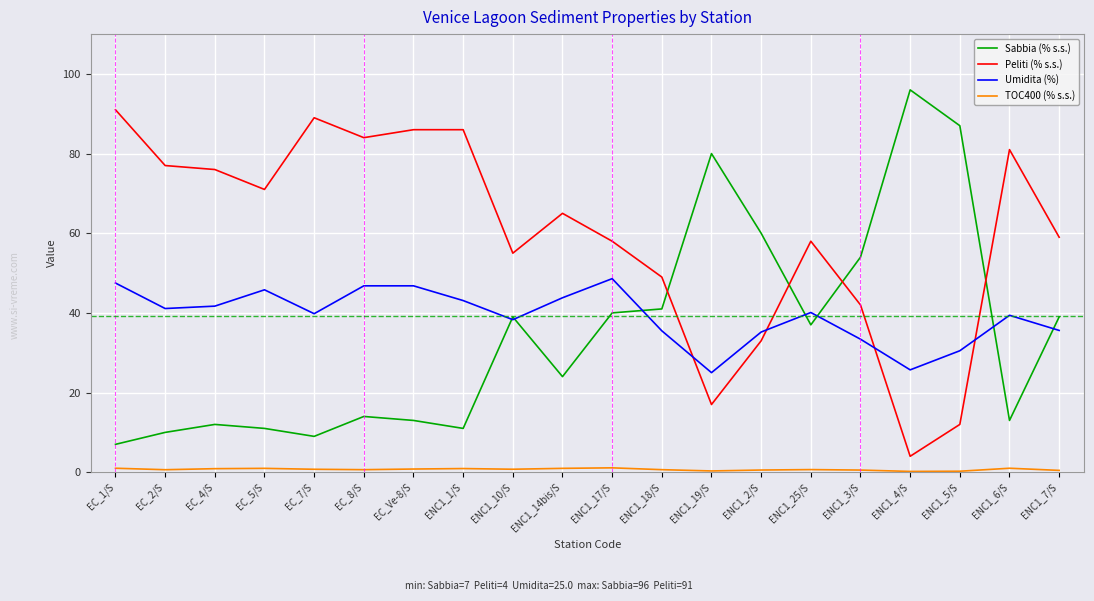

What is the smallest value displayed?

0.2